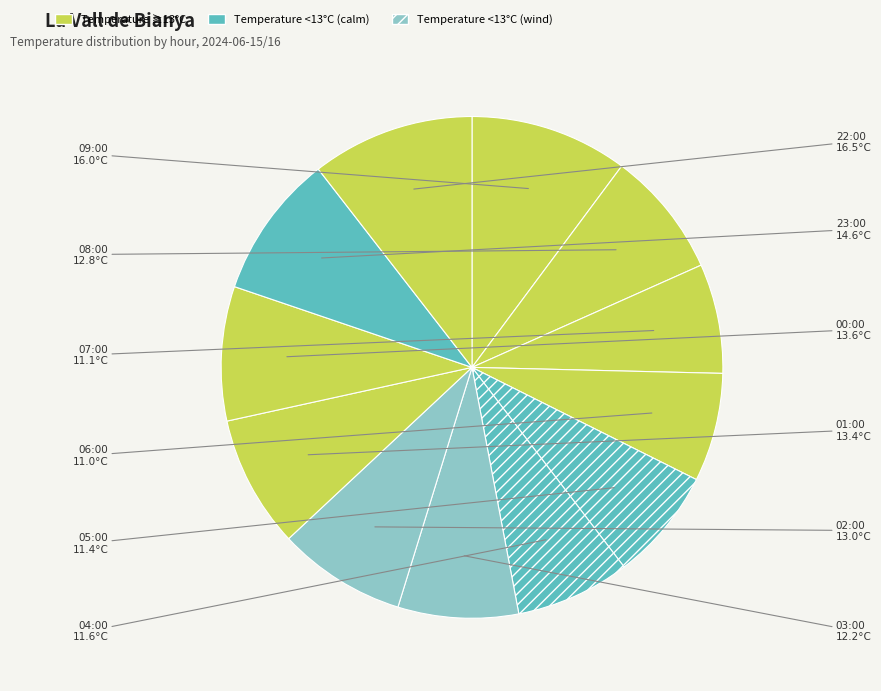

Count the number of slices in the pie.

12